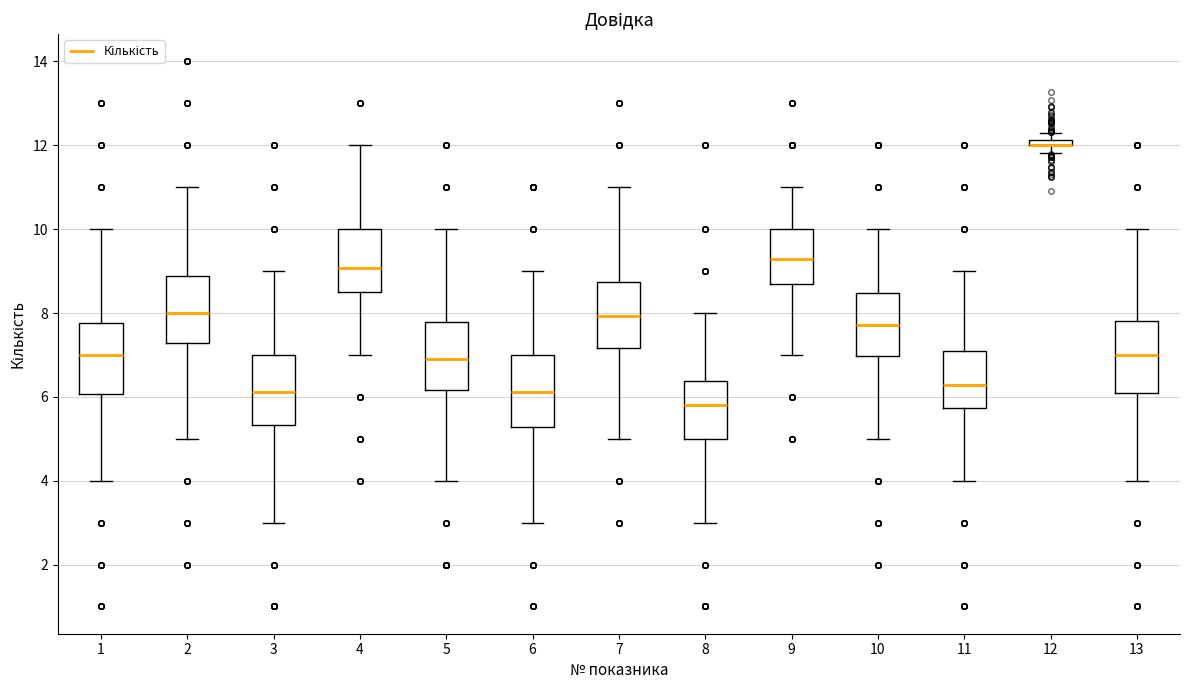

Where does the upper whisker of the box at x = 7 end on the y-axis? The values are not printed on the chart, so give them approximately, as read against the axis.

11.0